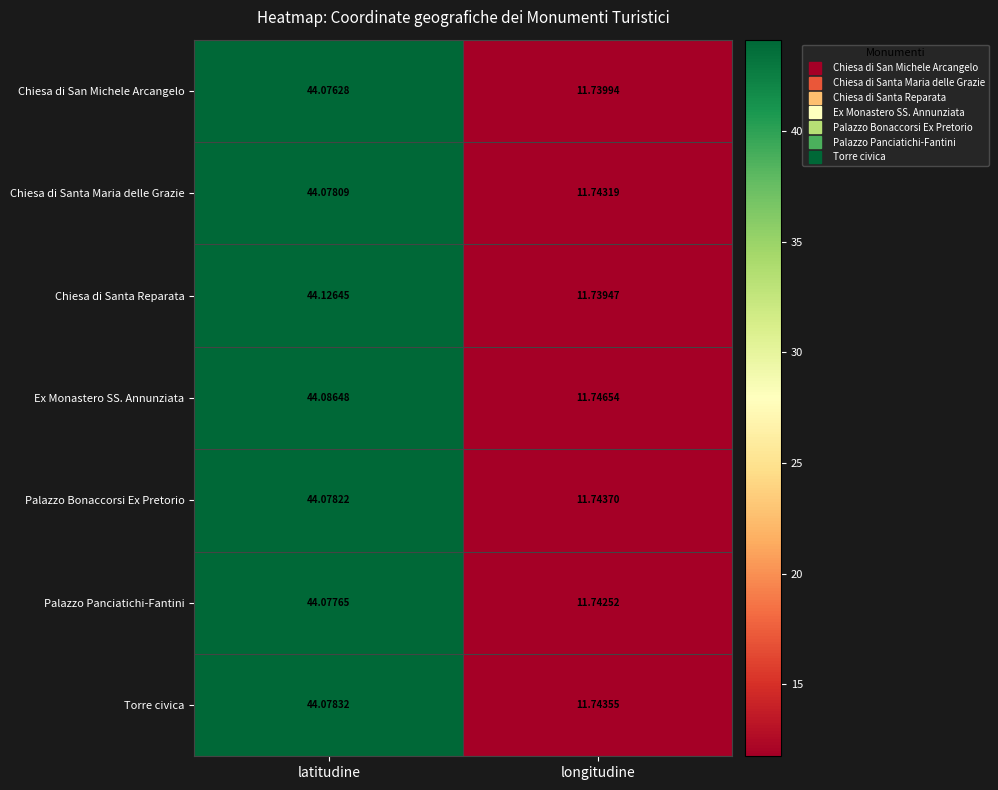

At how many categories does at least one series exceed 43?

1